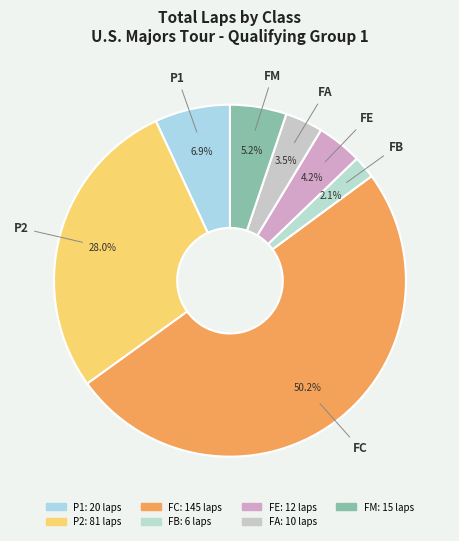

Is FM the majority of the pie?

No